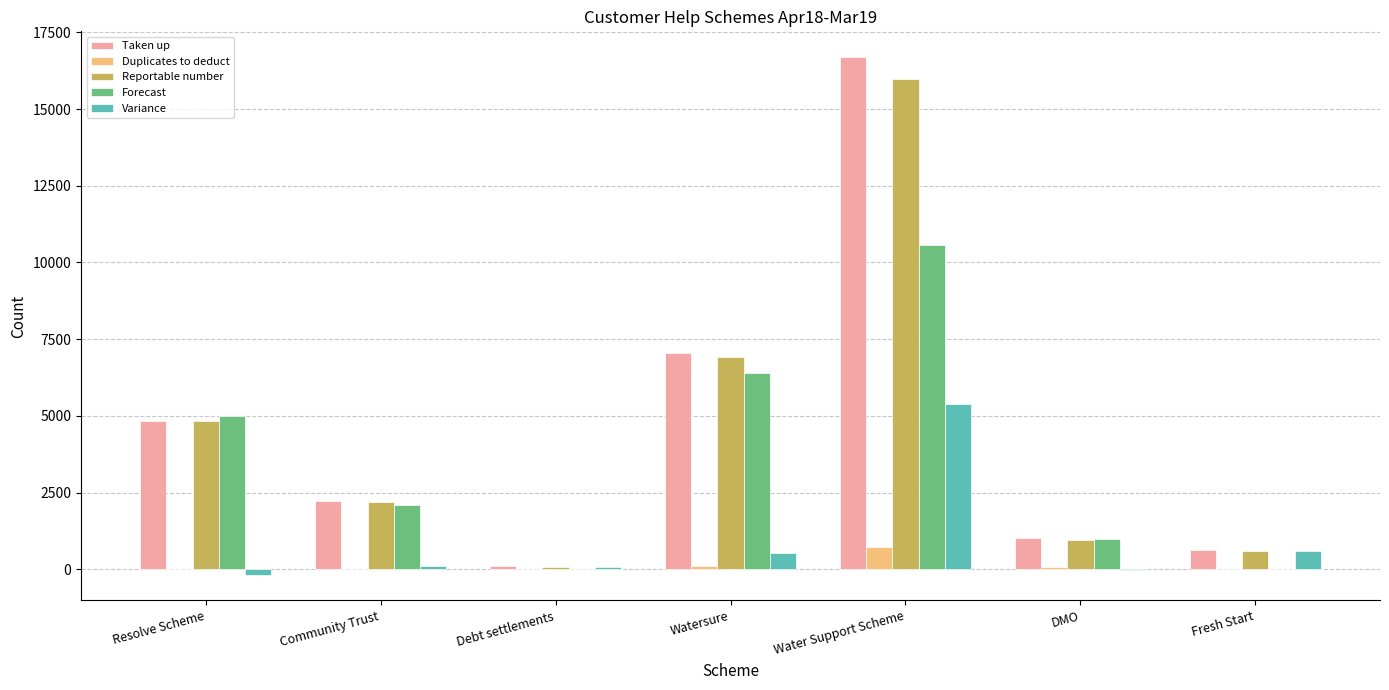

Is it true that Variance equals 610 at Fresh Start?

True